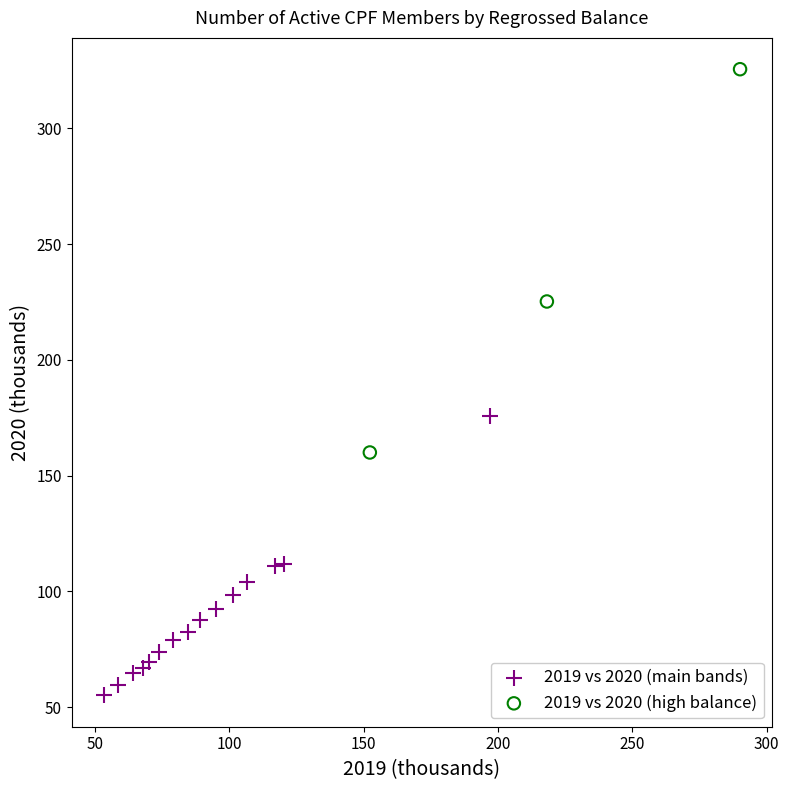

Which series has the largest Y range (max minus min)?

2019 vs 2020 (high balance)